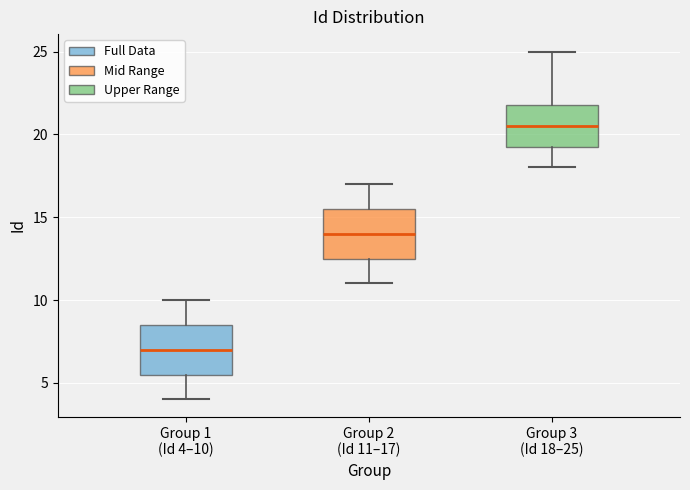

Reading left to right, read every box against the y-axis: the position of its median line, the range the box covers, and the ends of its whiskers. The values are not printed on the chart, so give them approximately, as read against the axis.

Group 1 (Id 4–10): median 7.0, box 5.5 to 8.5, whiskers 4.0 to 10.0
Group 2 (Id 11–17): median 14.0, box 12.5 to 15.5, whiskers 11.0 to 17.0
Group 3 (Id 18–25): median 20.5, box 19.5 to 22.0, whiskers 18.0 to 25.0